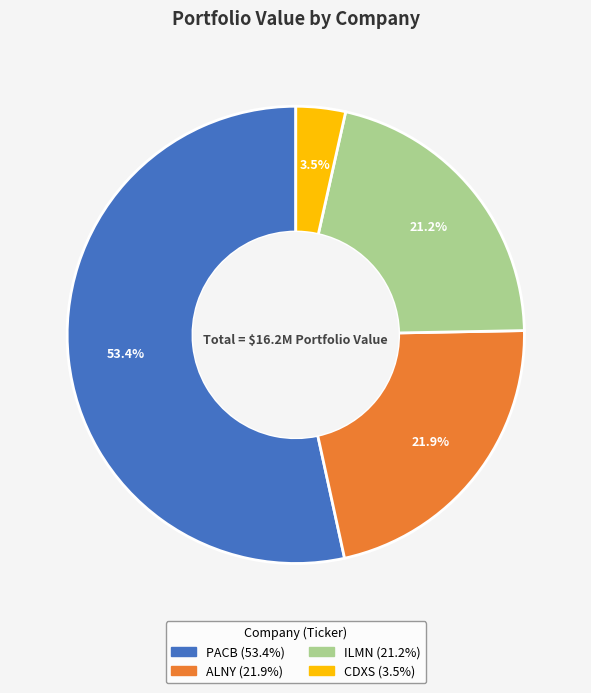

Is there a majority slice in this chart?

Yes